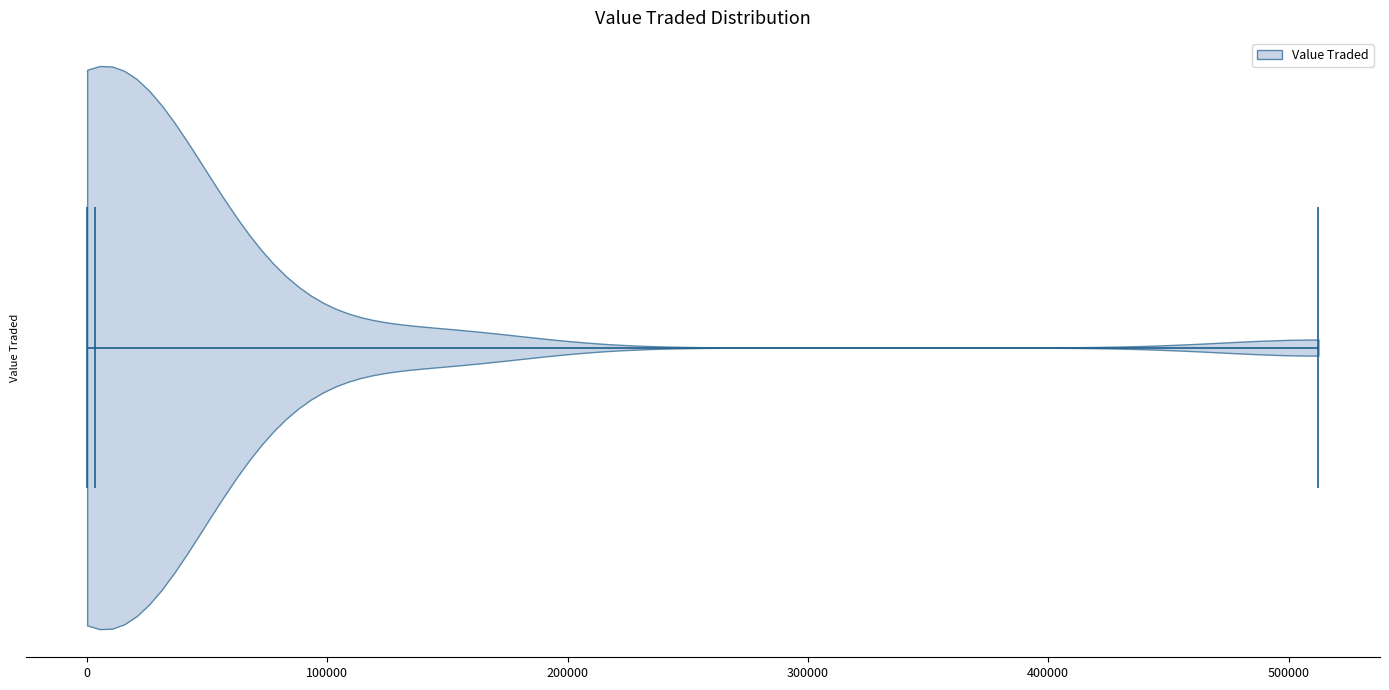

What is the lowest point the violin reaches on the x-axis? The values are not printed on the chart, so give them approximately, as read against the axis.

0